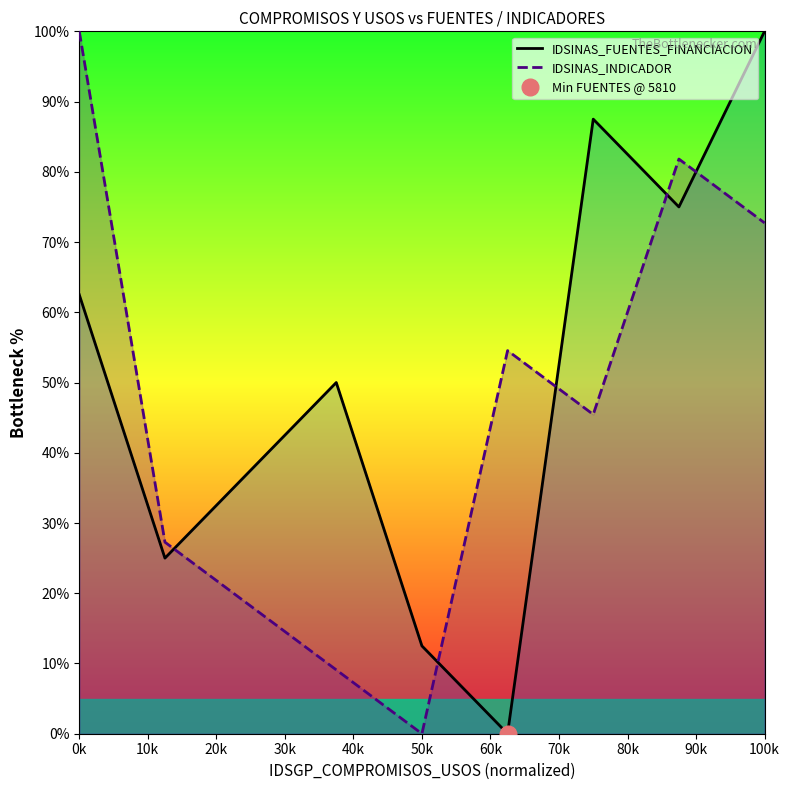

True or false: IDSINAS_INDICADOR and IDSINAS_FUENTES_FINANCIACION cross at least once.

True